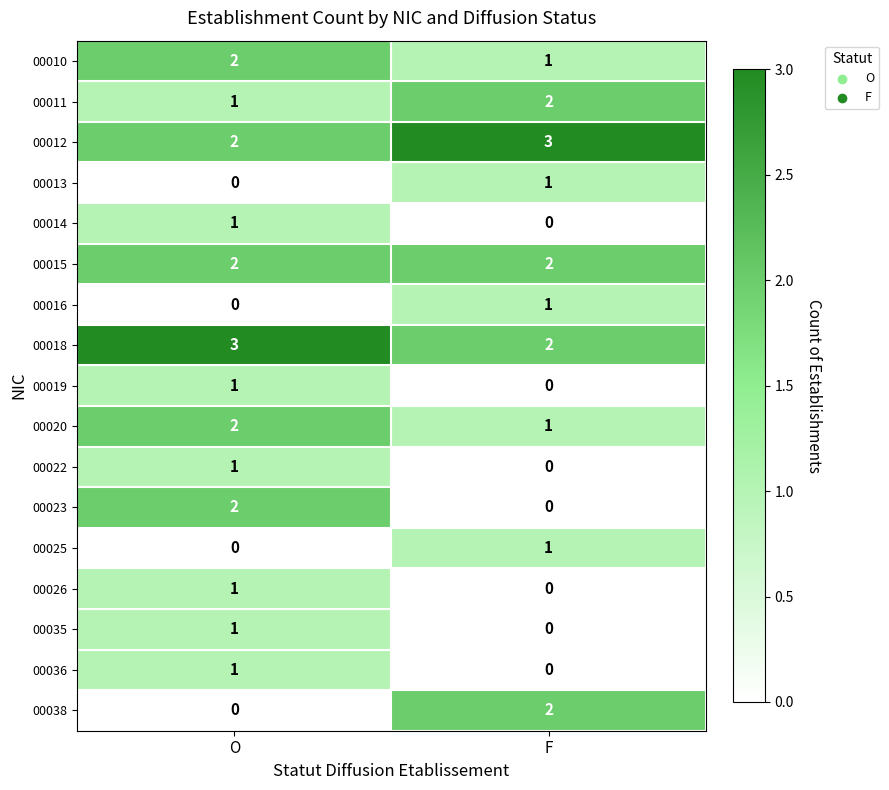

True or false: 00012 has a value of 3 at F.

True